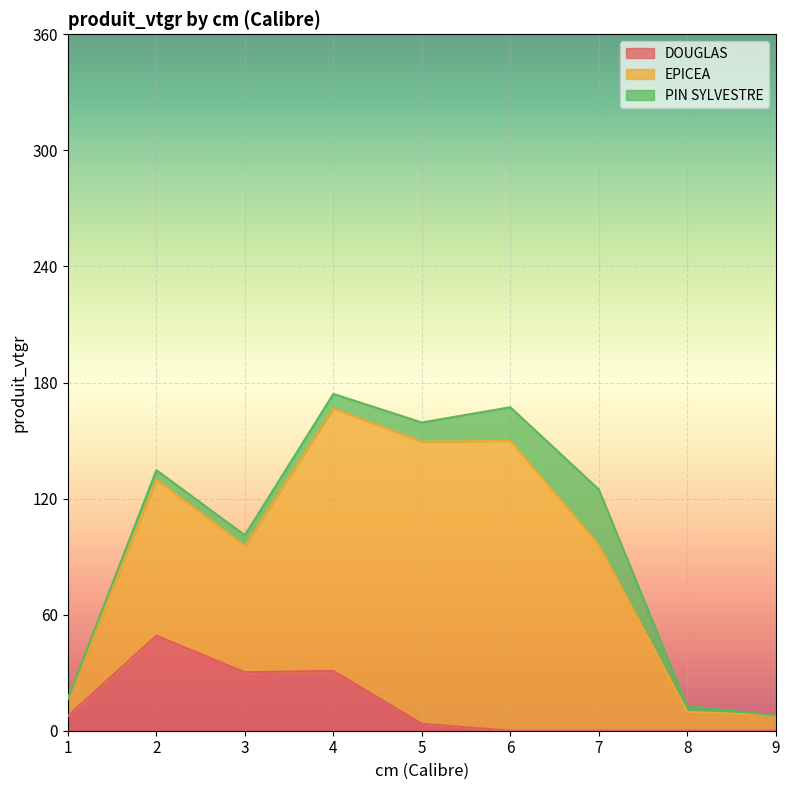

How many data points in DOUGLAS are above 3?

5